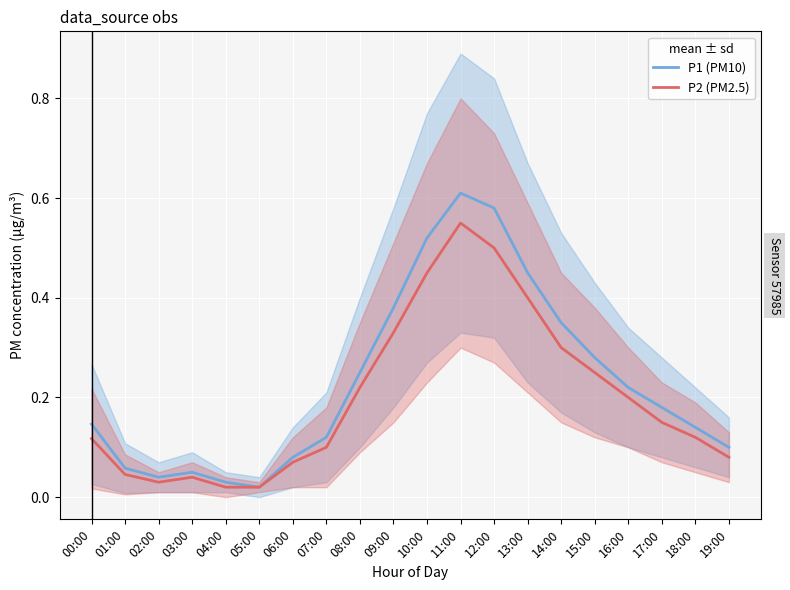

True or false: P1 (PM10) and P2 (PM2.5) intersect in this chart.

False